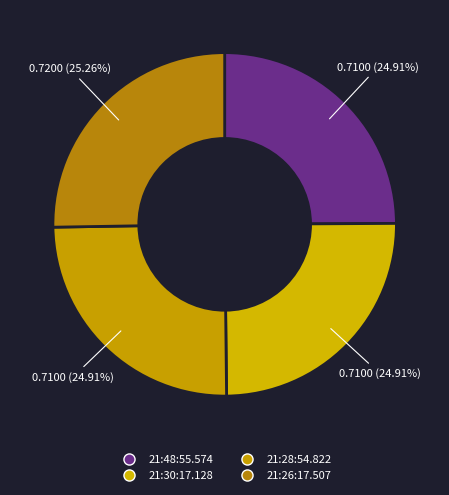

True or false: 21:28:54.822 accounts for 25% of the total.

True